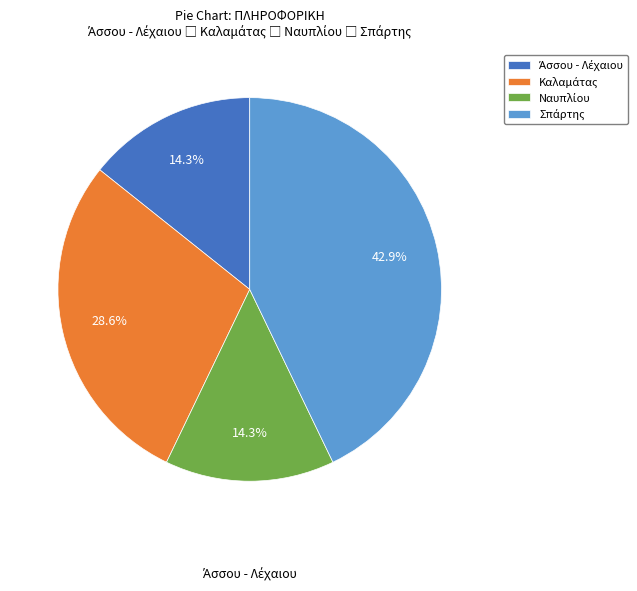

Is there any slice that represents more than half of the pie?

No